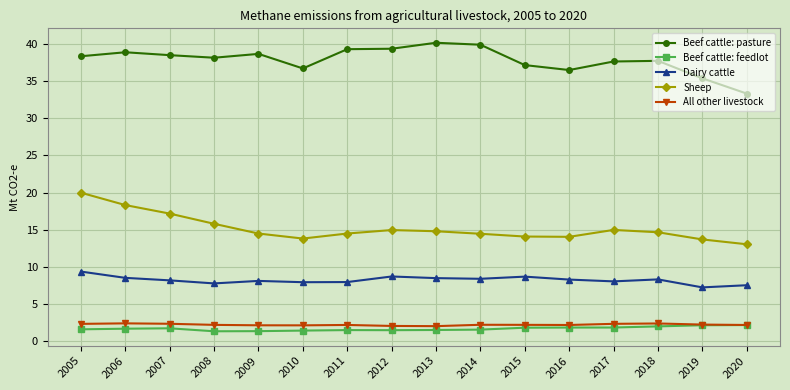

How many data points does each series have?

16